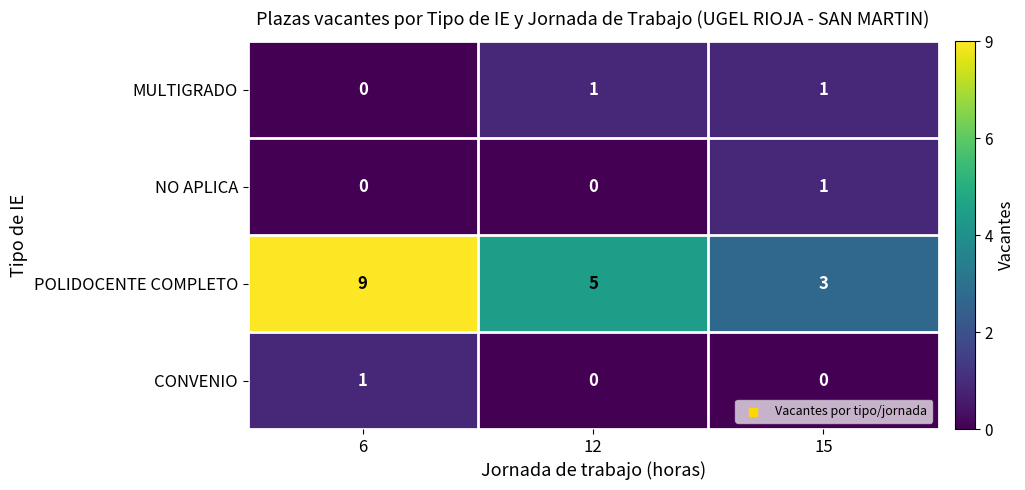

What is the sum of the POLIDOCENTE COMPLETO values at 15 and 6?

12